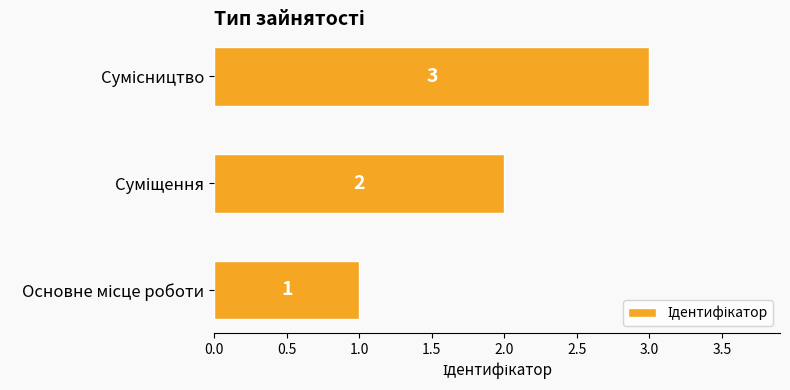

What is the greatest value displayed?

3